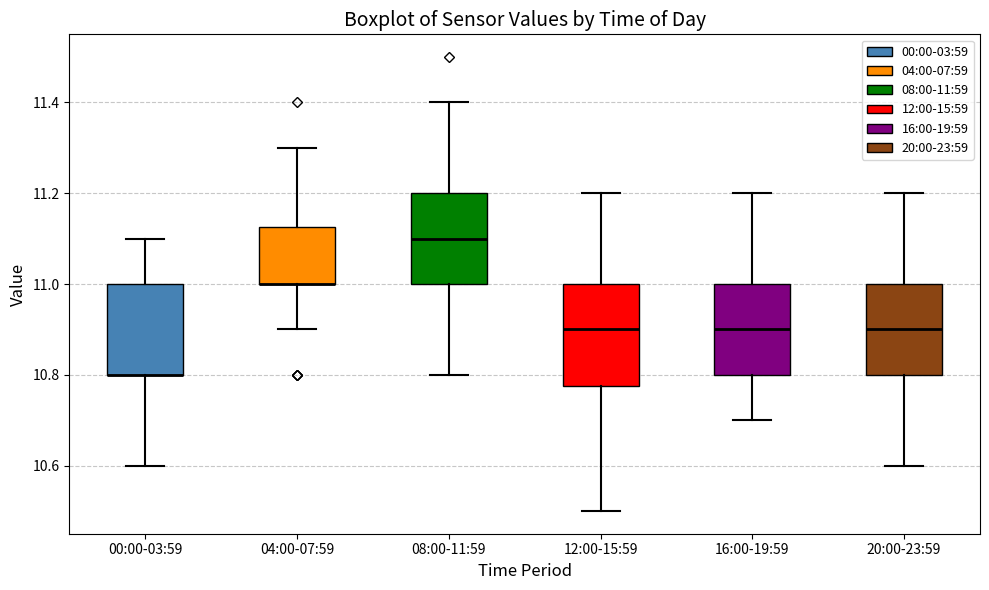

Reading left to right, read every box against the y-axis: the position of its median line, the range the box covers, and the ends of its whiskers. The values are not printed on the chart, so give them approximately, as read against the axis.

00:00-03:59: median 10.80 (drawn on the box's lower edge), box 10.80 to 11.00, whiskers 10.60 to 11.10
04:00-07:59: median 11.00 (drawn on the box's lower edge), box 11.00 to 11.12, whiskers 10.90 to 11.30
08:00-11:59: median 11.10, box 11.00 to 11.20, whiskers 10.80 to 11.40
12:00-15:59: median 10.90, box 10.78 to 11.00, whiskers 10.50 to 11.20
16:00-19:59: median 10.90, box 10.80 to 11.00, whiskers 10.70 to 11.20
20:00-23:59: median 10.90, box 10.80 to 11.00, whiskers 10.60 to 11.20